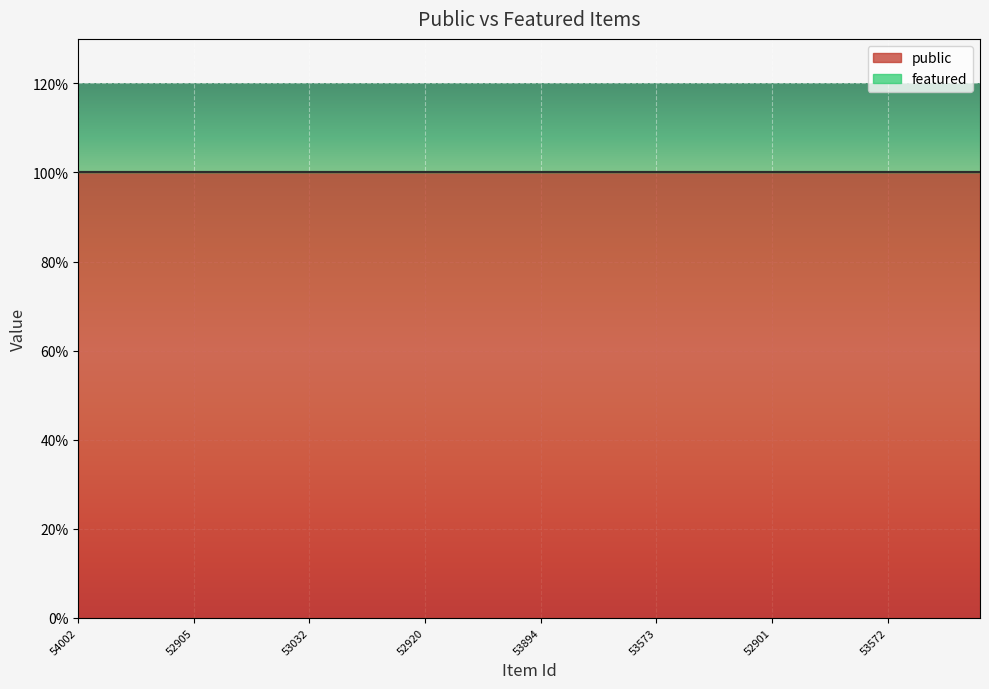

List the series in order of their peak value, highest first.

public, featured